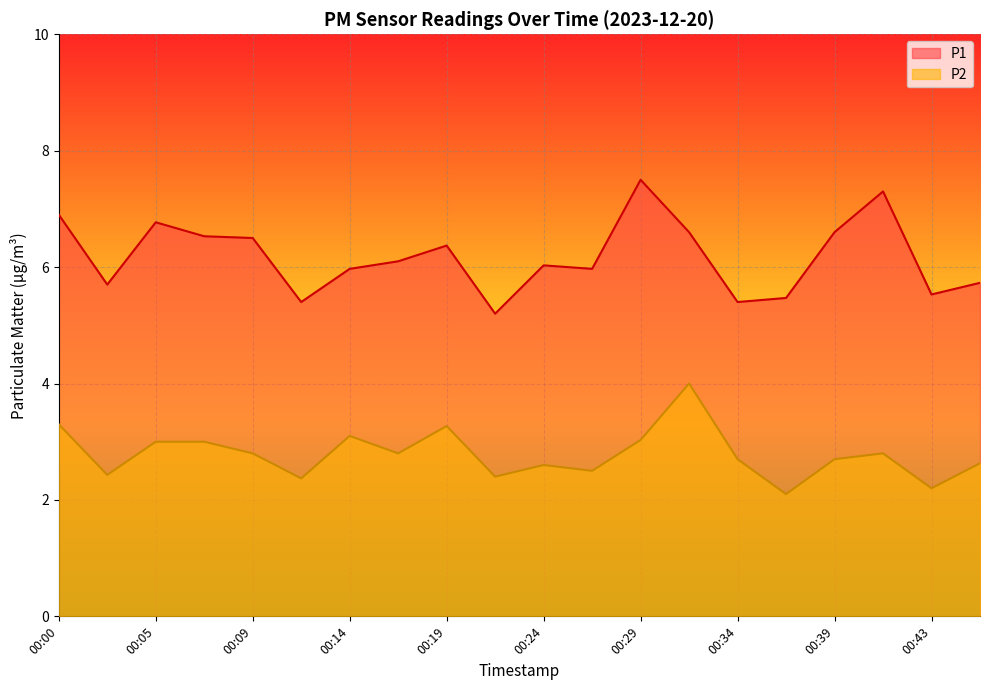

Which has a higher value, 00:31 or 00:46?

00:31